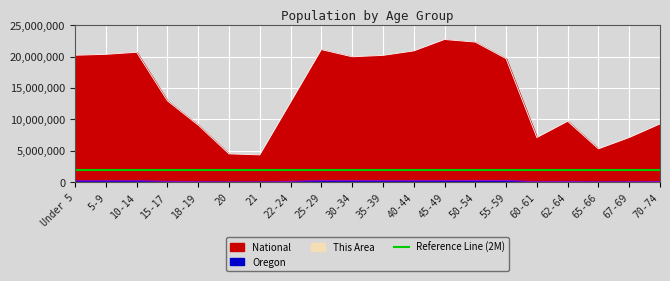

What is the value of the This Area point at the 13th from the left?

22708591